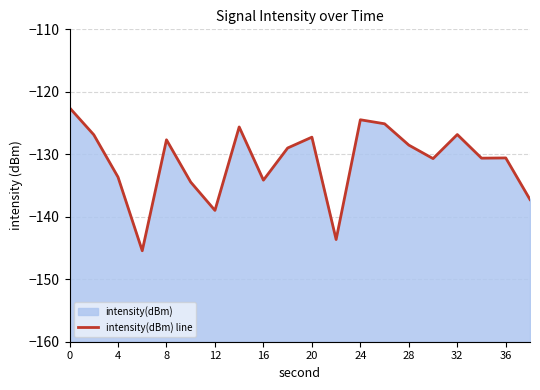

What is the difference between the second highest and second lowest values?

19.2